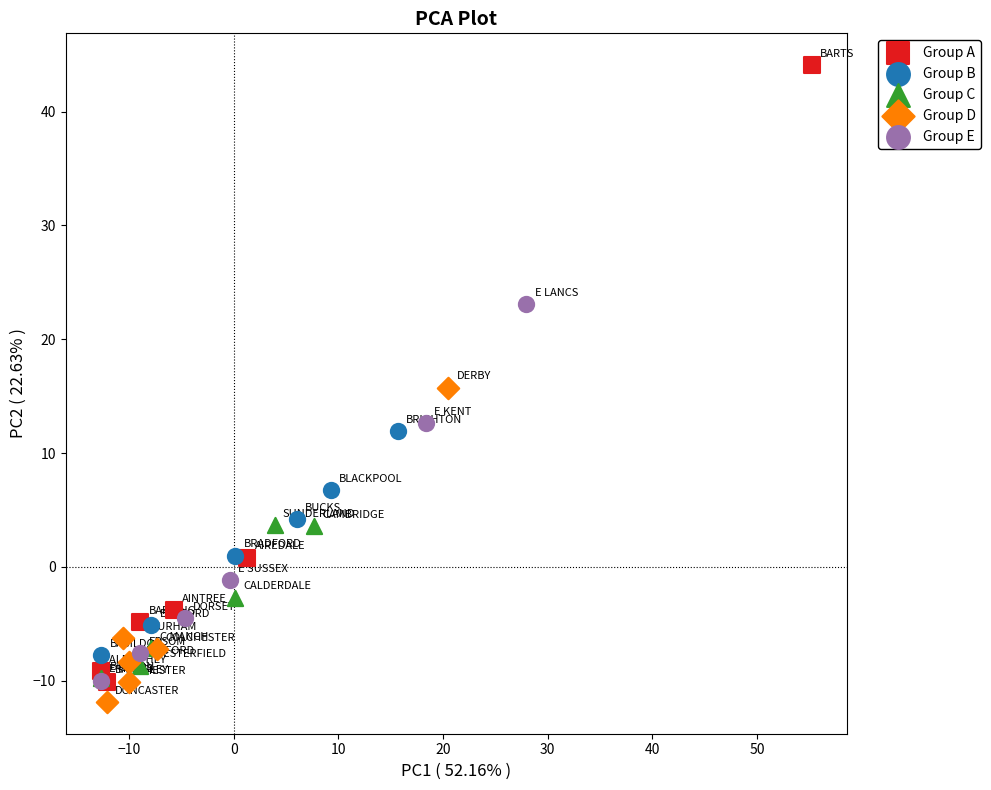

Which series contains the highest Y value?

Group A